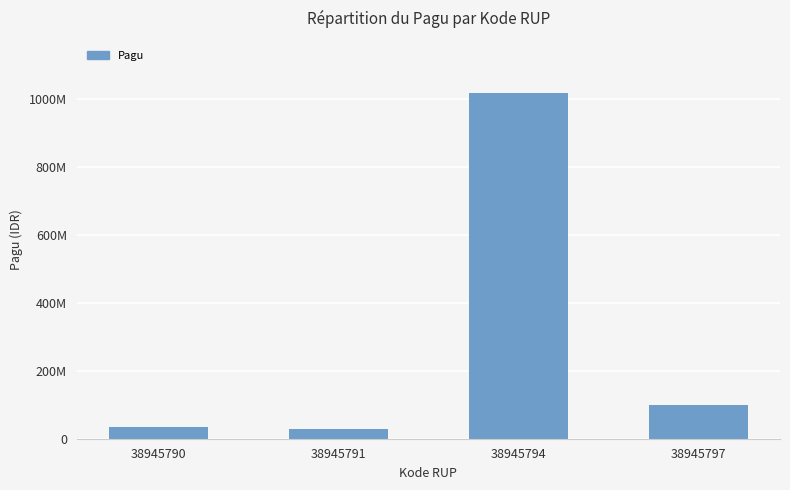

How many categories are shown in the chart?

4